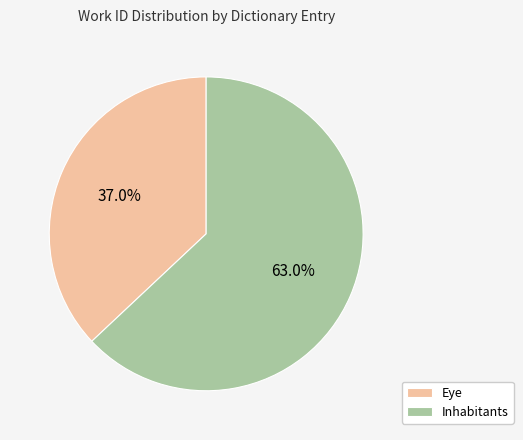

To the nearest percent, what is the combined percentage of Inhabitants and Eye?

100%